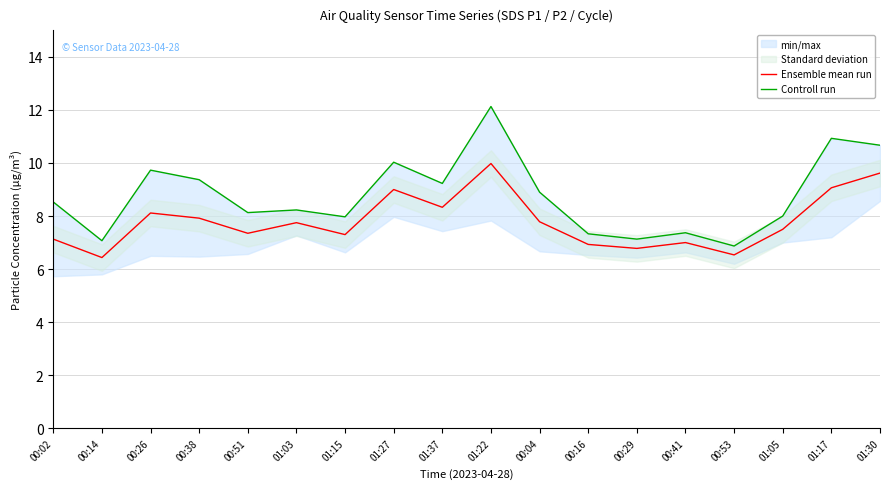

At which label does Controll run reach its peak?

01:22